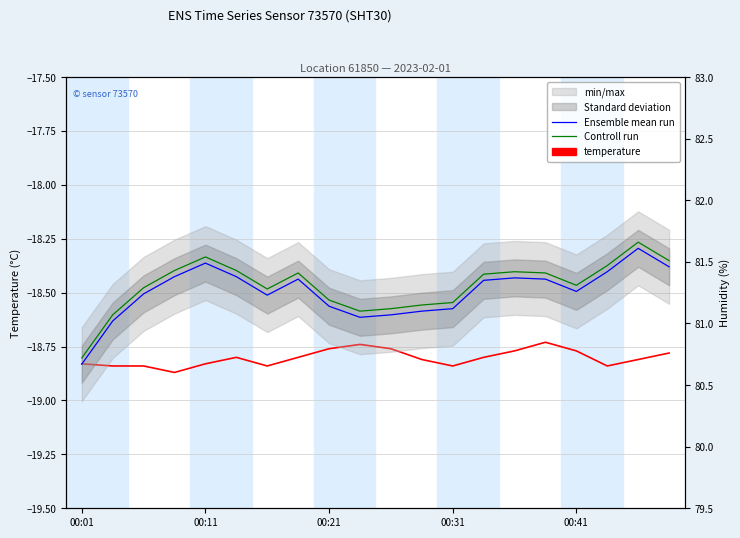

Reading right to left, extract all data points from this chart.

temperature: -18.8	-18.8	-18.8	-18.8	-18.7	-18.8	-18.8	-18.8	-18.8	-18.8	-18.7	-18.8	-18.8	-18.8	-18.8	-18.8	-18.9	-18.8	-18.8	-18.8
Ensemble mean run: 81.5	81.6	81.4	81.3	81.4	81.4	81.3	81.1	81.1	81.1	81.0	81.1	81.4	81.2	81.4	81.5	81.4	81.2	81.0	80.7
Controll run: 81.5	81.7	81.5	81.3	81.4	81.4	81.4	81.2	81.1	81.1	81.1	81.2	81.4	81.3	81.4	81.5	81.4	81.3	81.1	80.7